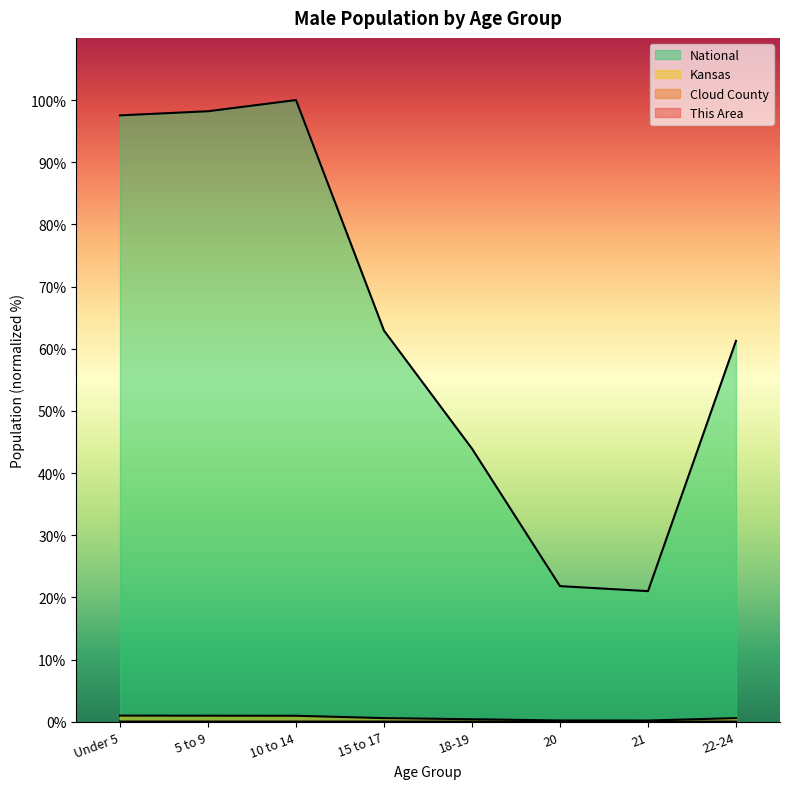

In National, how many points are higher than both neighbors (excluding endpoints)?

1